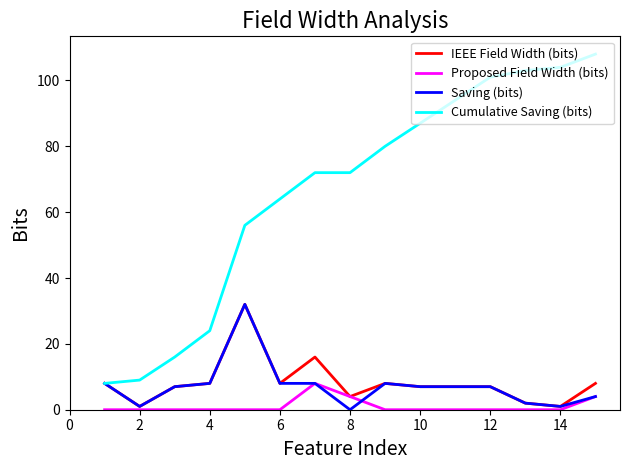

What is the greatest value displayed?

108